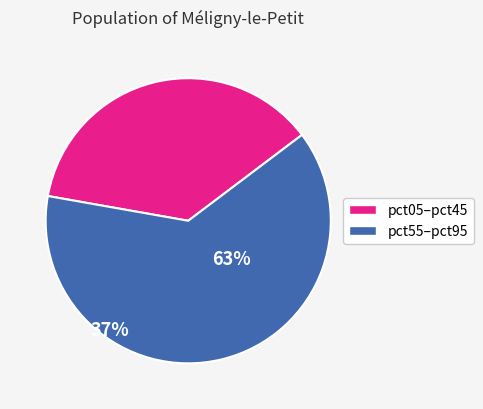

Count the number of slices in the pie.

2